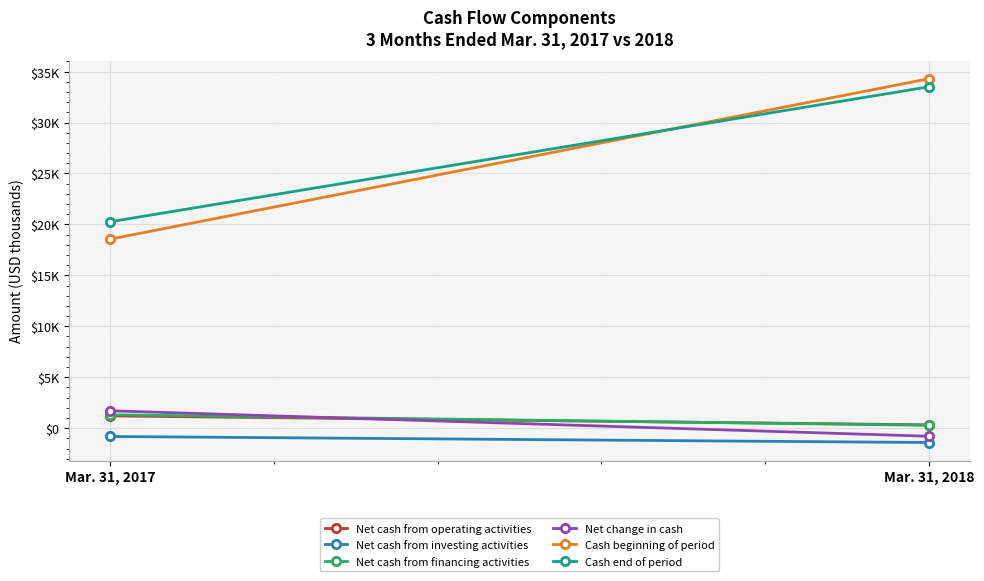

Count the Net cash from investing activities values in the range -1405 to -813.

2